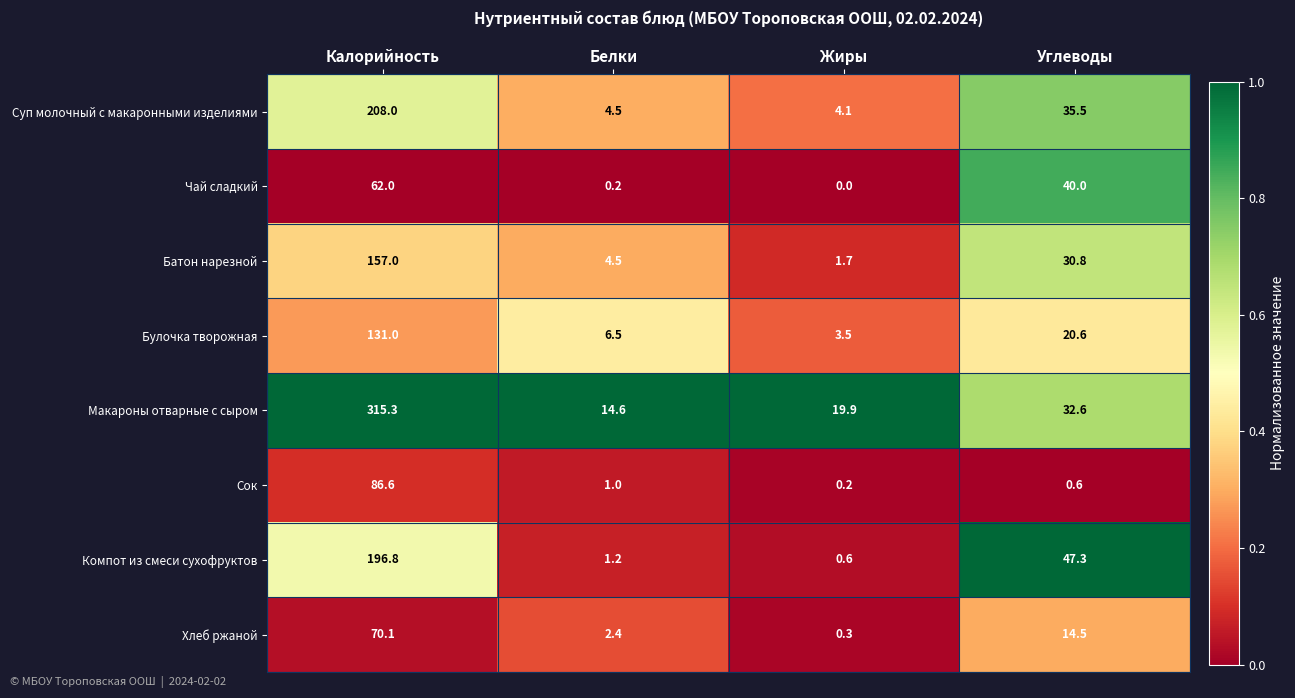

What is the approximate value of Хлеб ржаной at Белки?

2.4